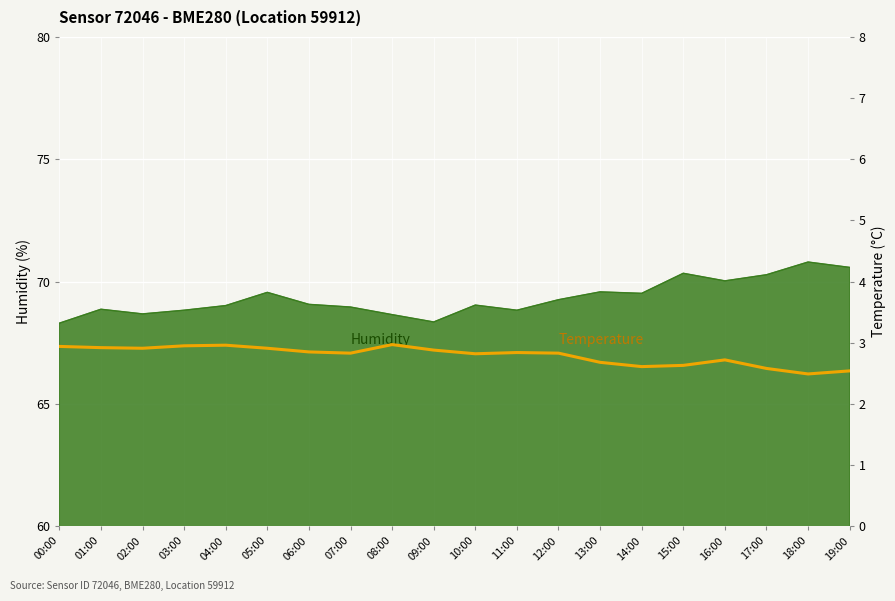

Read the value at 06:00.

2.9